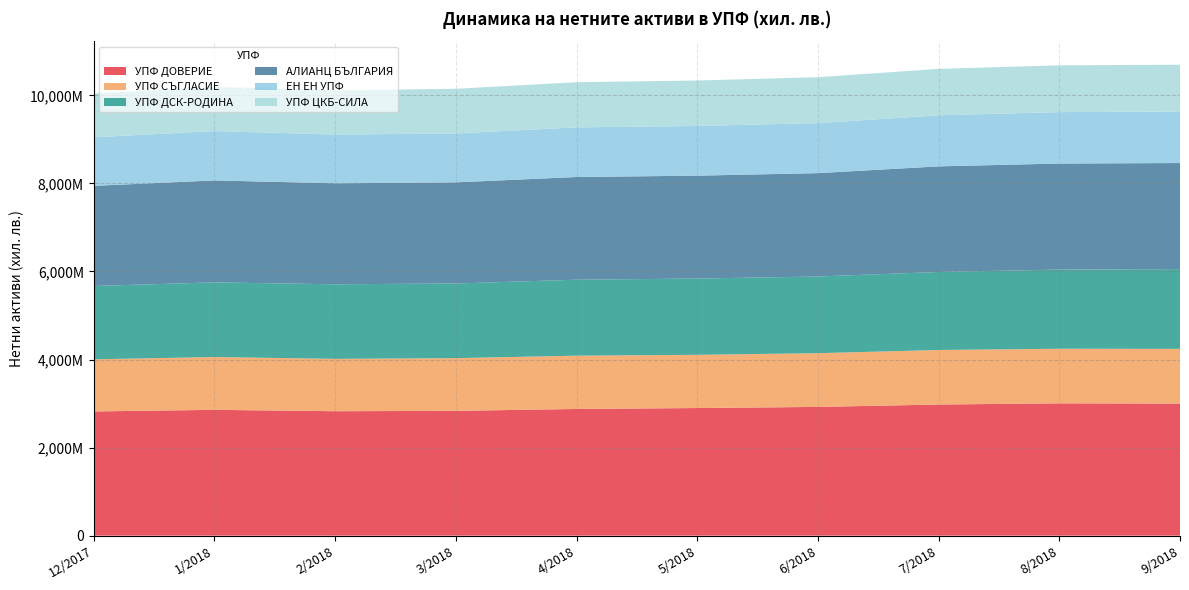

Reading left to right, transcribe all the data shown in this chart.

УПФ ДОВЕРИЕ: 12/2017=2821007	1/2018=2857657	2/2018=2826046	3/2018=2834287	4/2018=2877163	5/2018=2898488	6/2018=2924102	7/2018=2978095	8/2018=3005109	9/2018=2999829
УПФ СЪГЛАСИЕ: 12/2017=1183590	1/2018=1199070	2/2018=1189192	3/2018=1197169	4/2018=1210186	5/2018=1208660	6/2018=1219712	7/2018=1238681	8/2018=1239765	9/2018=1243284
УПФ ДСК-РОДИНА: 12/2017=1665665	1/2018=1695515	2/2018=1693648	3/2018=1695731	4/2018=1725617	5/2018=1732395	6/2018=1741887	7/2018=1771856	8/2018=1797502	9/2018=1811692
АЛИАНЦ БЪЛГАРИЯ: 12/2017=2274389	1/2018=2316014	2/2018=2293916	3/2018=2296836	4/2018=2332921	5/2018=2336797	6/2018=2348054	7/2018=2398818	8/2018=2409499	9/2018=2408320
ЕН ЕН УПФ: 12/2017=1102515	1/2018=1121583	2/2018=1107237	3/2018=1110482	4/2018=1127721	5/2018=1128399	6/2018=1136719	7/2018=1160111	8/2018=1167901	9/2018=1169440
УПФ ЦКБ-СИЛА: 12/2017=995963	1/2018=1002053	2/2018=1004191	3/2018=1014379	4/2018=1025328	5/2018=1032491	6/2018=1042072	7/2018=1054476	8/2018=1062381	9/2018=1063265